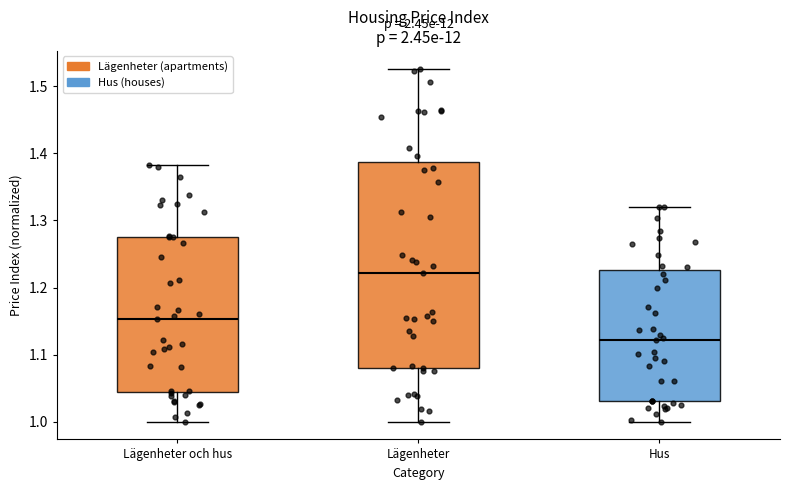

Reading left to right, transcribe this box plot: for each box, give where its median line is, the range the box spans, and where its two whiskers end, as read against the y-axis. The values are not printed on the chart, so give them approximately, as read against the axis.

Lägenheter och hus: median 1.15, box 1.04 to 1.27, whiskers 1.00 to 1.38
Lägenheter: median 1.22, box 1.08 to 1.39, whiskers 1.00 to 1.53
Hus: median 1.12, box 1.03 to 1.23, whiskers 1.00 to 1.32